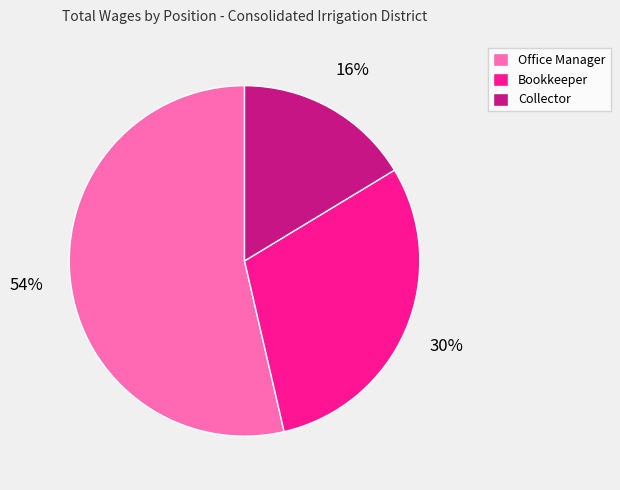

Does any single category account for the majority?

Yes